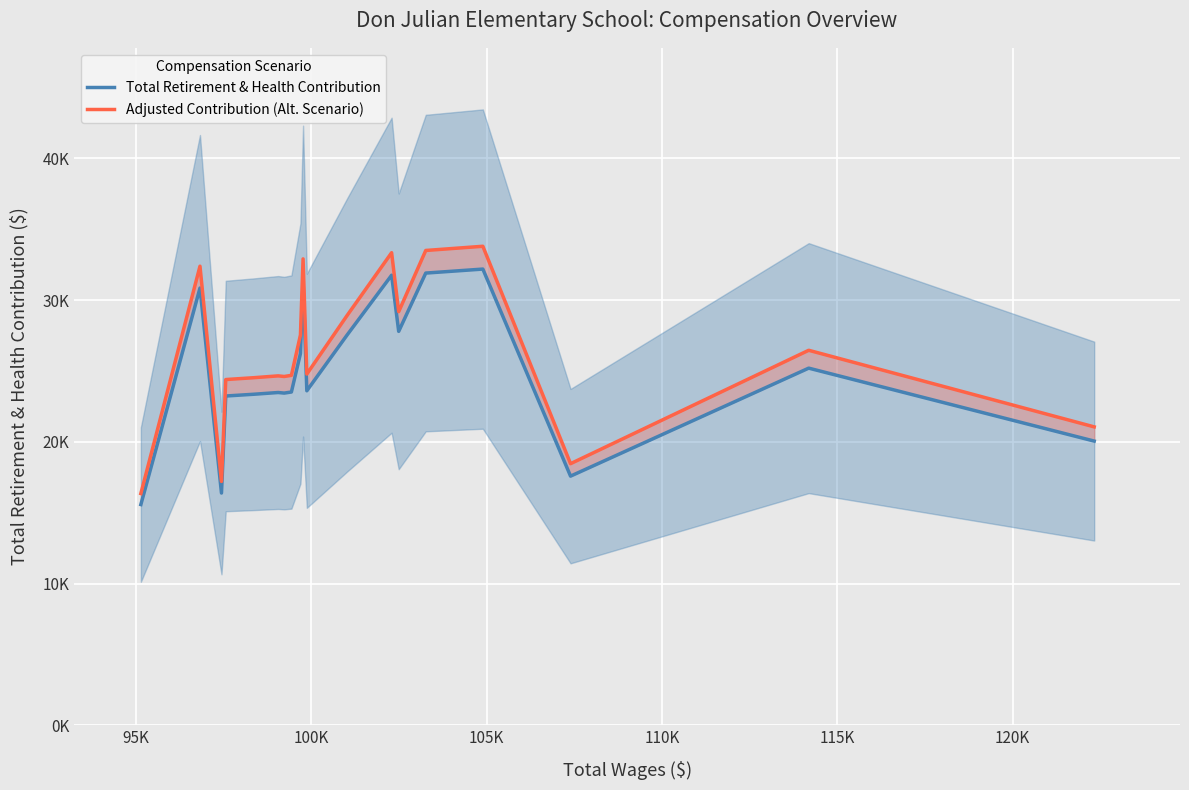

True or false: Total Retirement & Health Contribution and Adjusted Contribution (Alt. Scenario) cross at least once.

False